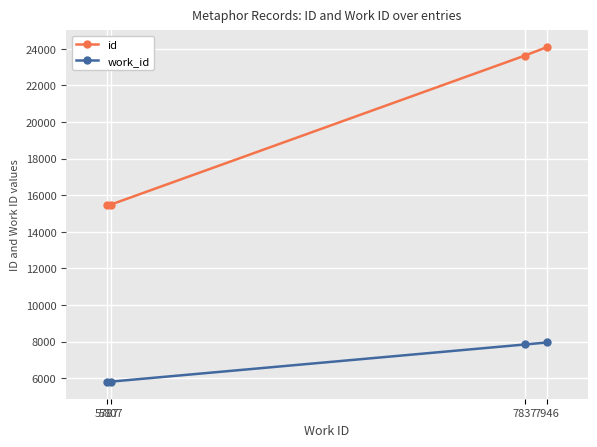

What is the maximum value for work_id?

7946.0